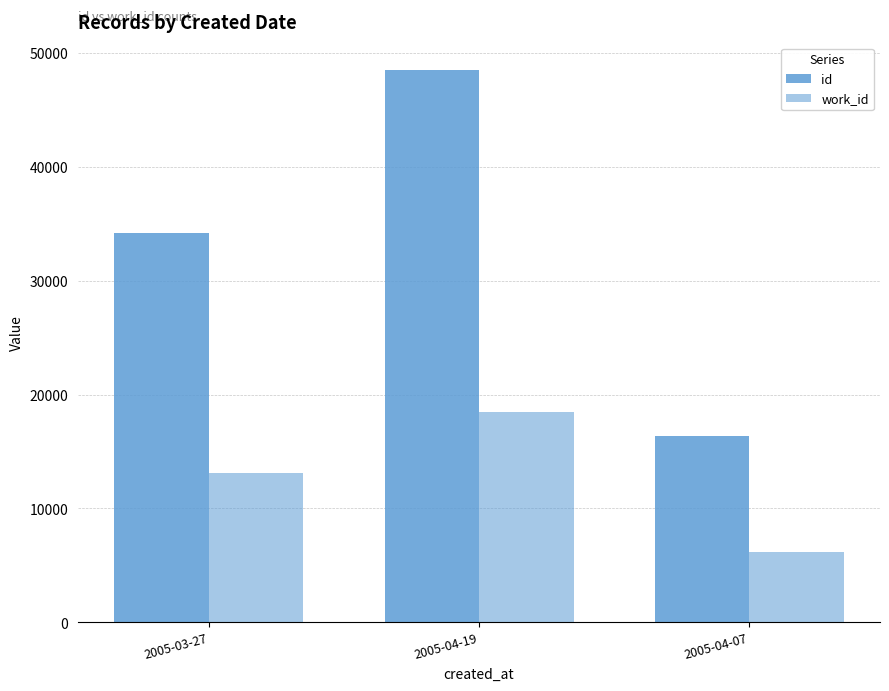

Count the work_id values in the range 6198 to 18478.

3